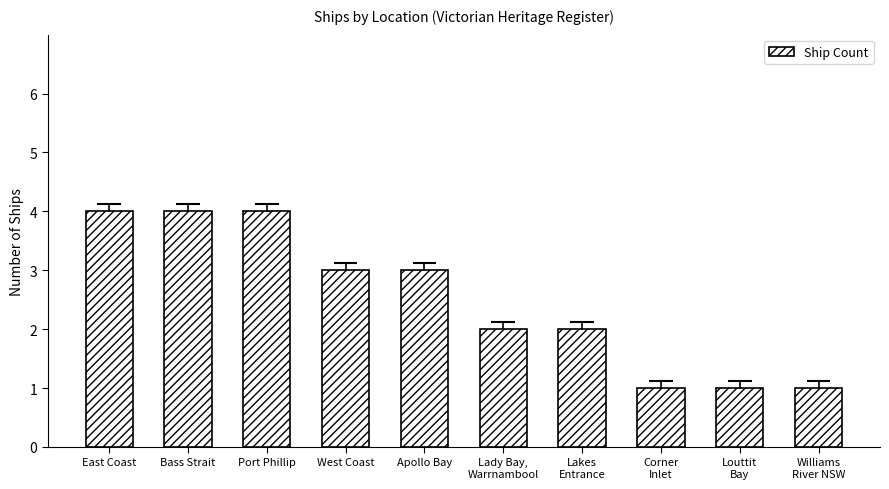

How many series are shown in this chart?

1